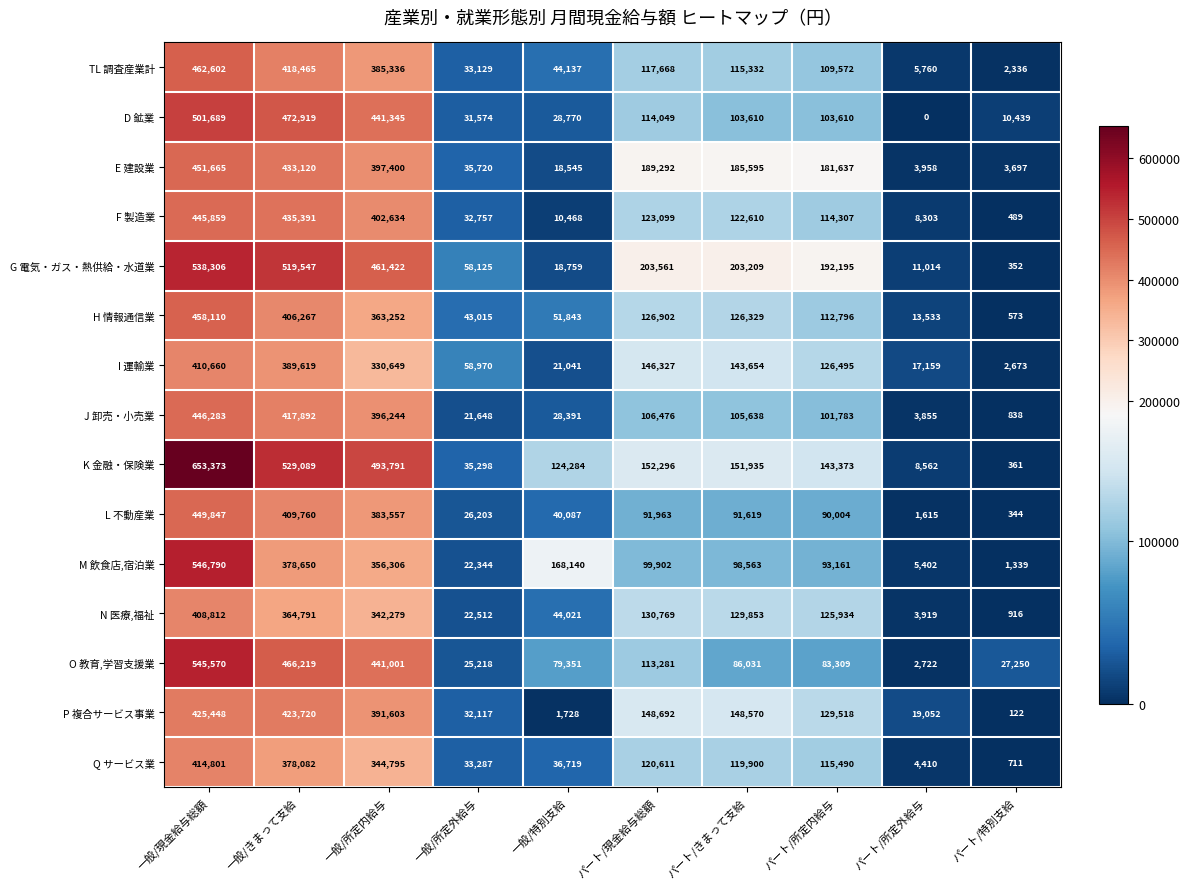

What is the difference between the maximum and minimum values in the H 情報通信業 series?

457537